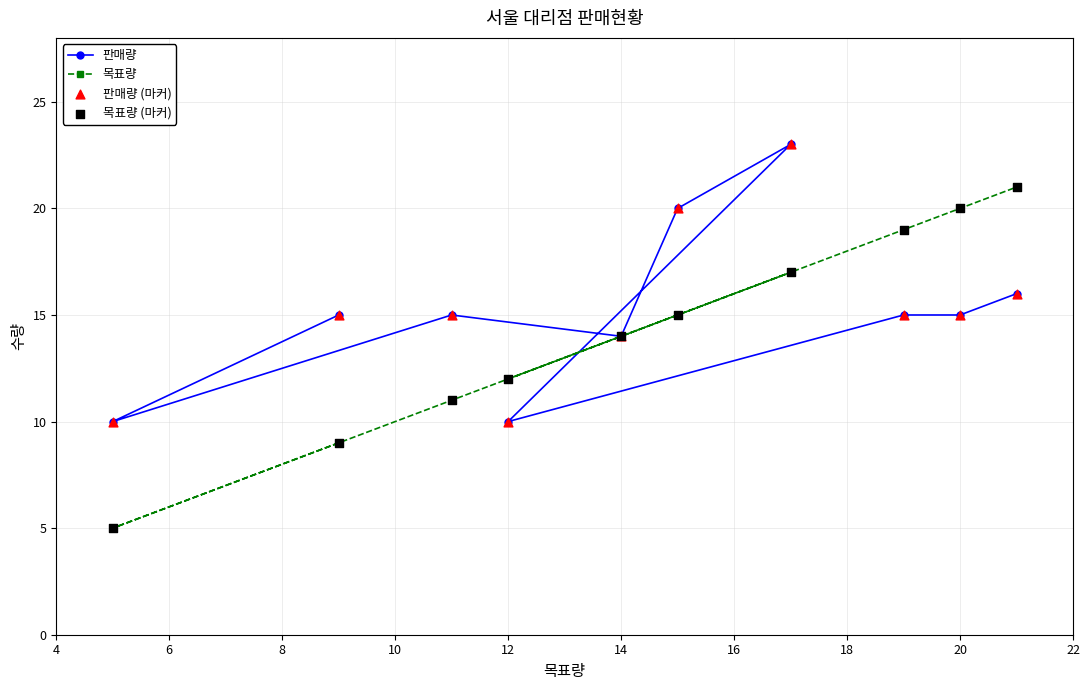

Which series contains the lowest Y value?

목표량